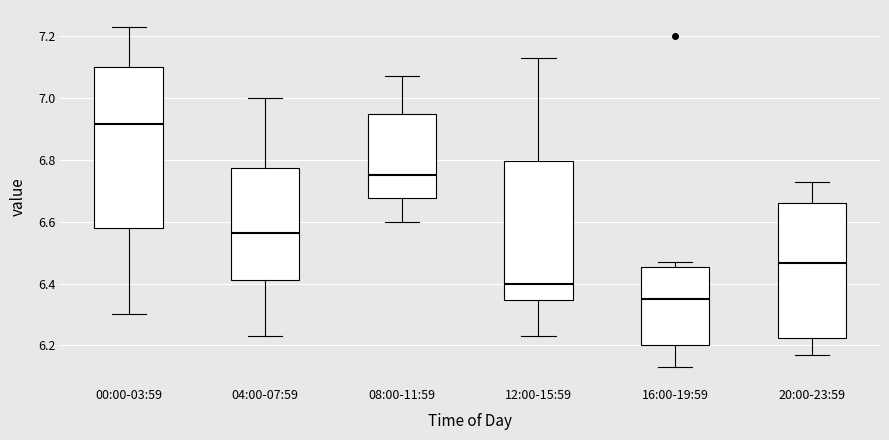

Reading left to right, read every box against the y-axis: the position of its median line, the range the box covers, and the ends of its whiskers. The values are not printed on the chart, so give them approximately, as read against the axis.

00:00-03:59: median 6.92, box 6.58 to 7.10, whiskers 6.30 to 7.24
04:00-07:59: median 6.56, box 6.42 to 6.78, whiskers 6.24 to 7.00
08:00-11:59: median 6.76, box 6.68 to 6.96, whiskers 6.60 to 7.08
12:00-15:59: median 6.40, box 6.34 to 6.80, whiskers 6.24 to 7.14
16:00-19:59: median 6.36, box 6.20 to 6.46, whiskers 6.14 to 6.48
20:00-23:59: median 6.46, box 6.22 to 6.66, whiskers 6.18 to 6.74